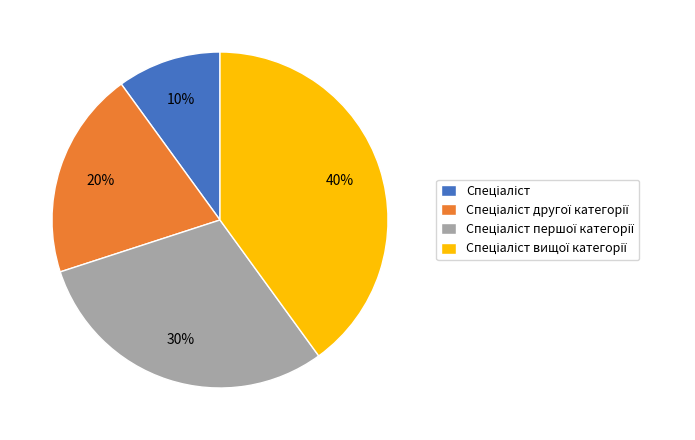

To the nearest percent, what is the average slice percentage?

25%